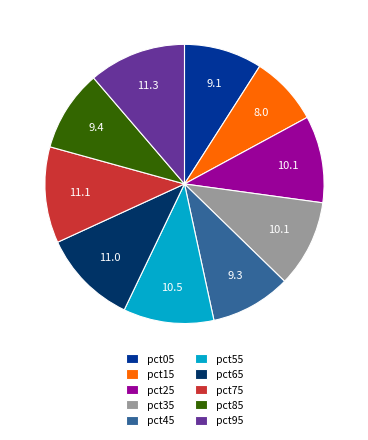

Which category has the smallest portion of the pie?

pct15